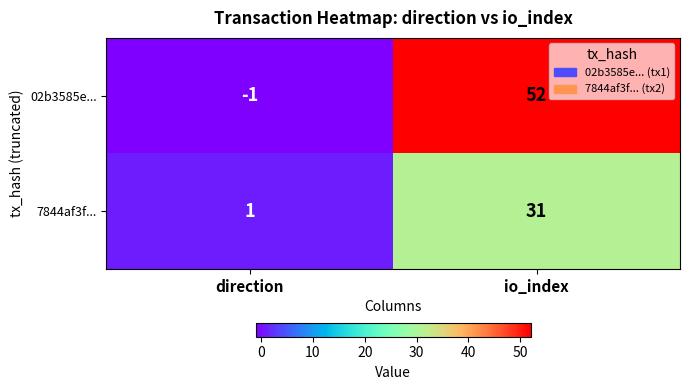

The value of 02b3585e... at io_index is 52. True or false?

True